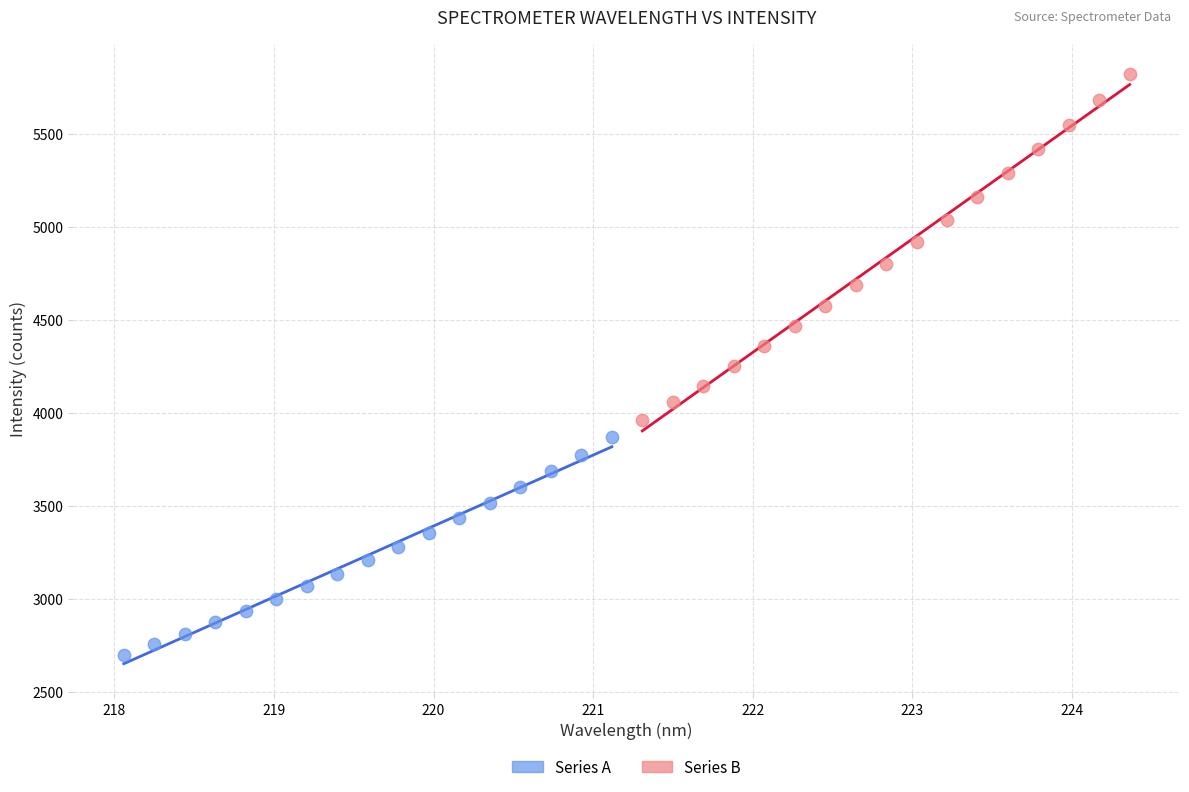

Which series has the widest spread of Y values?

Series B